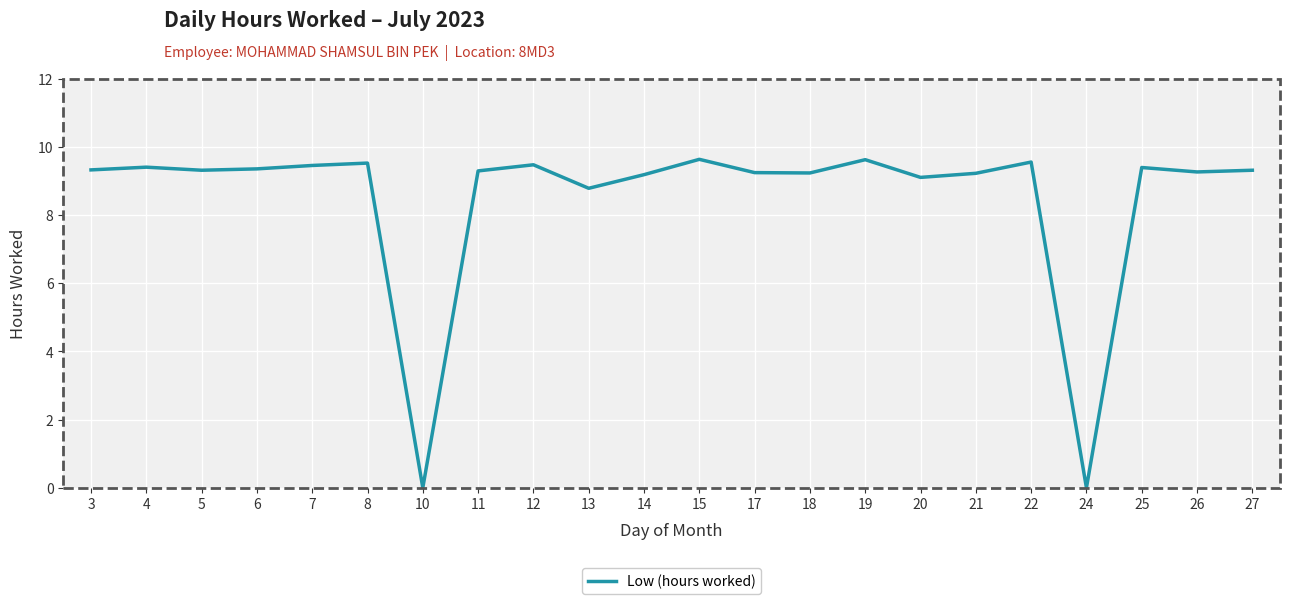

True or false: the data shows 4.9 at 14.

False